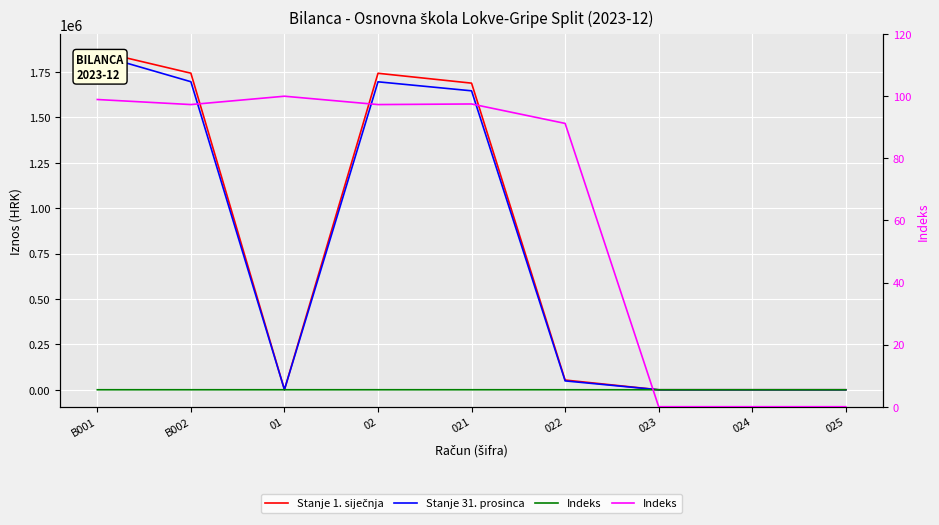

How many values in the Stanje 1. siječnja series exceed 53566?

5